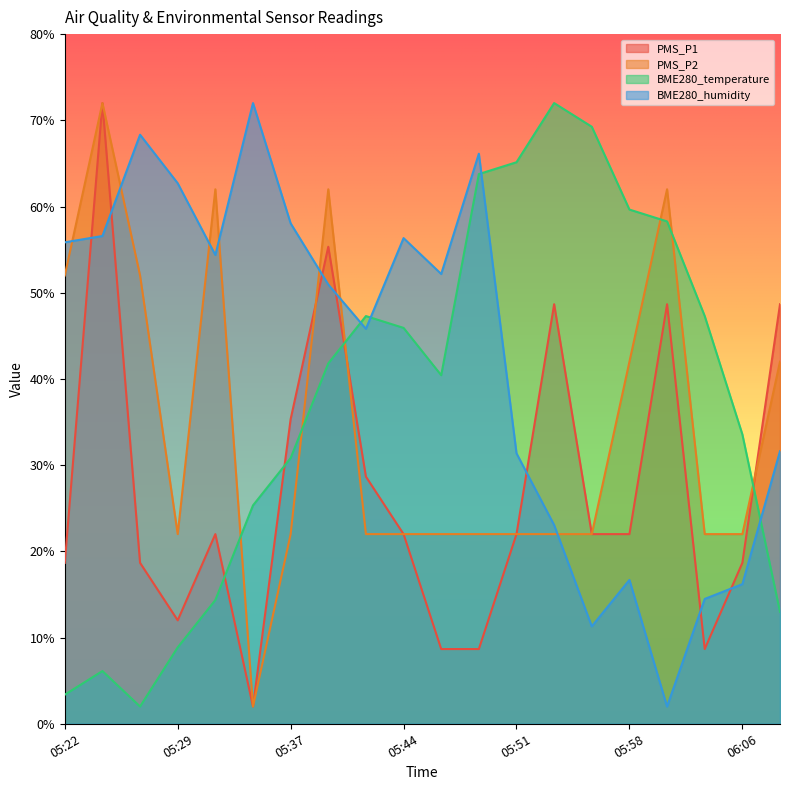

Between 05:42 and 05:39, which is larger?

05:39